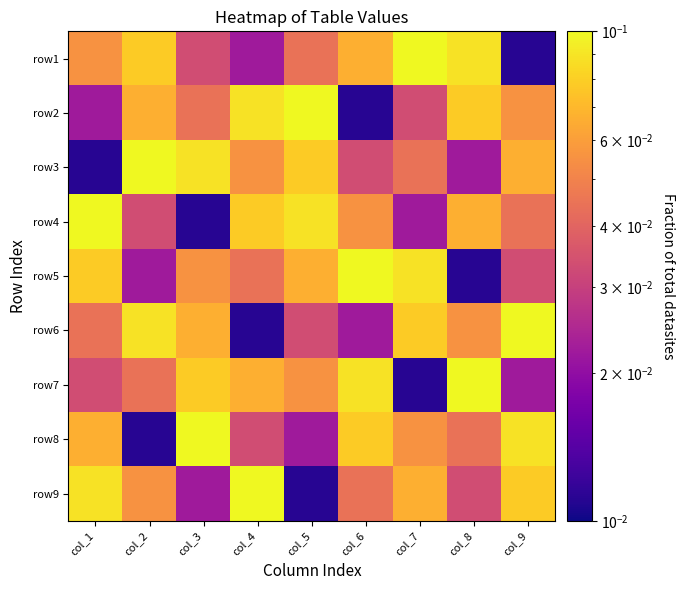

Between col_3 and col_1, which is larger?

col_1